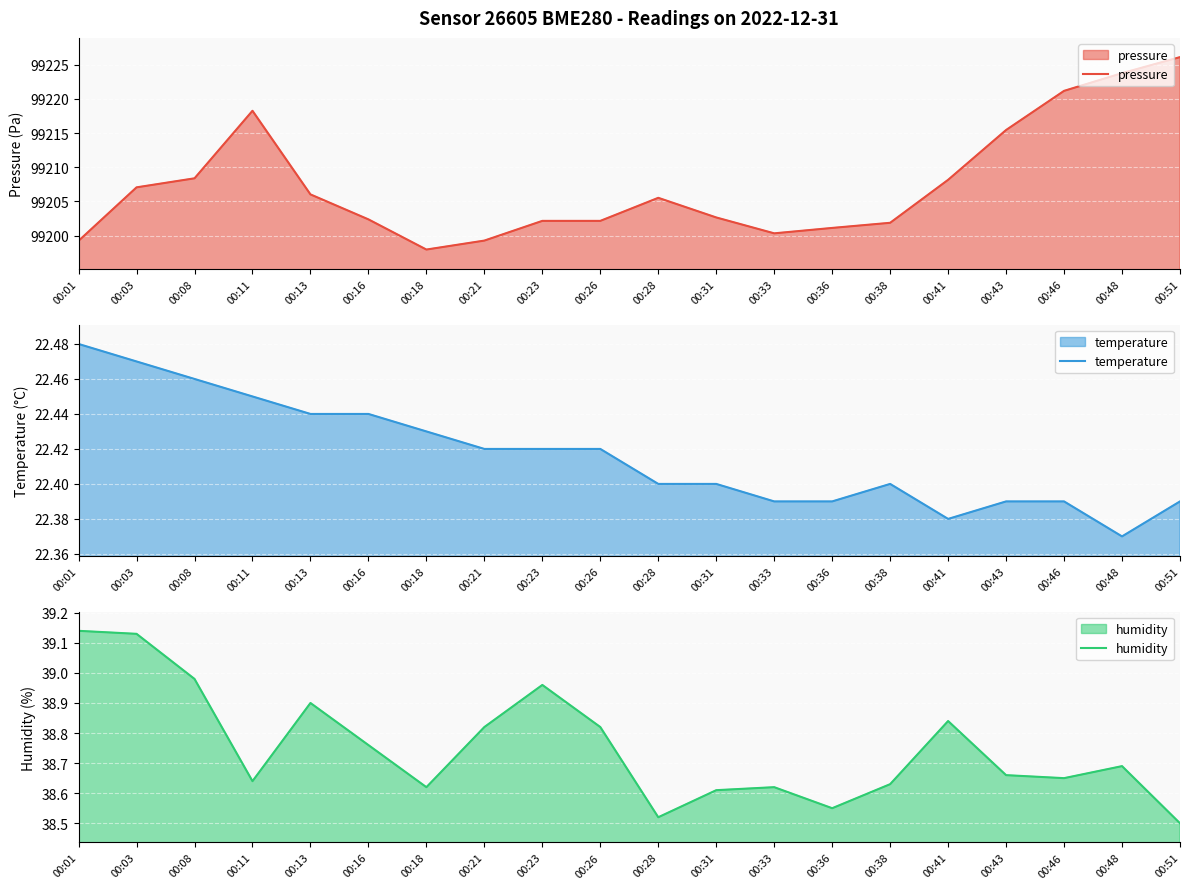

What value does the humidity series have at 00:08?

39.0